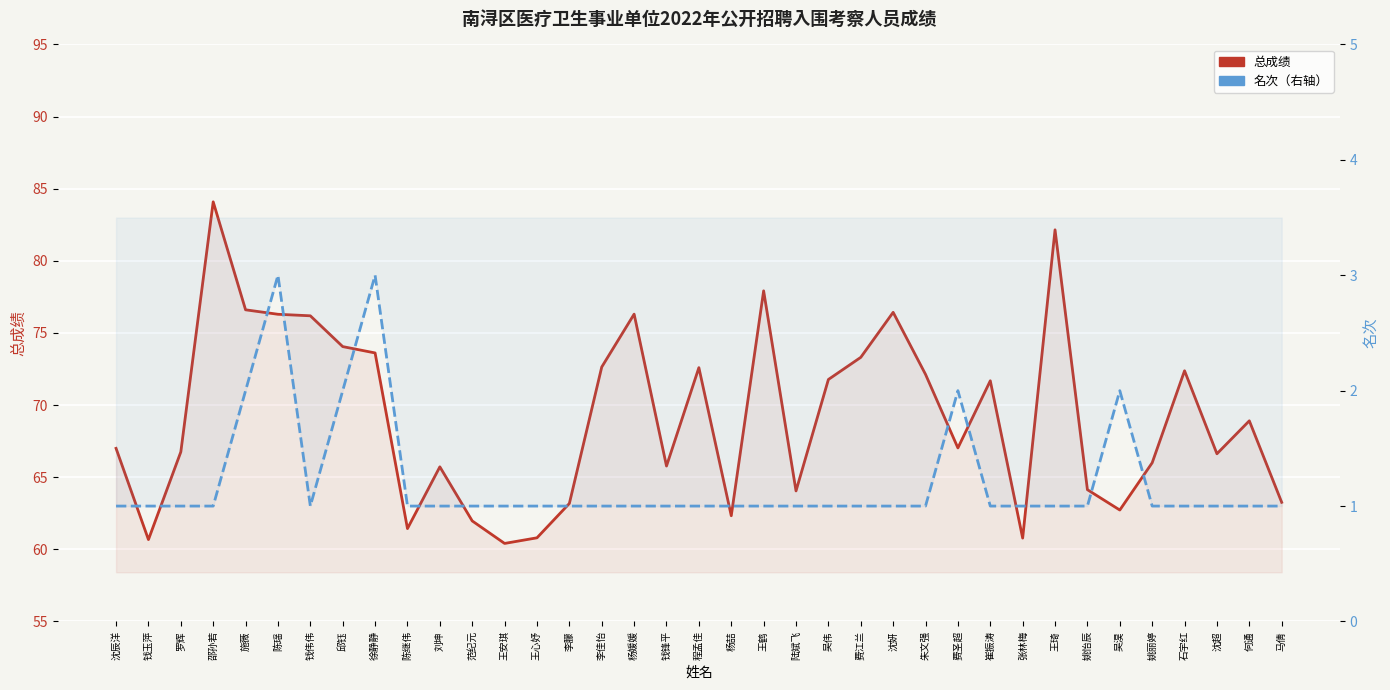

How many interior local peaks does the 总成绩 series have?

10